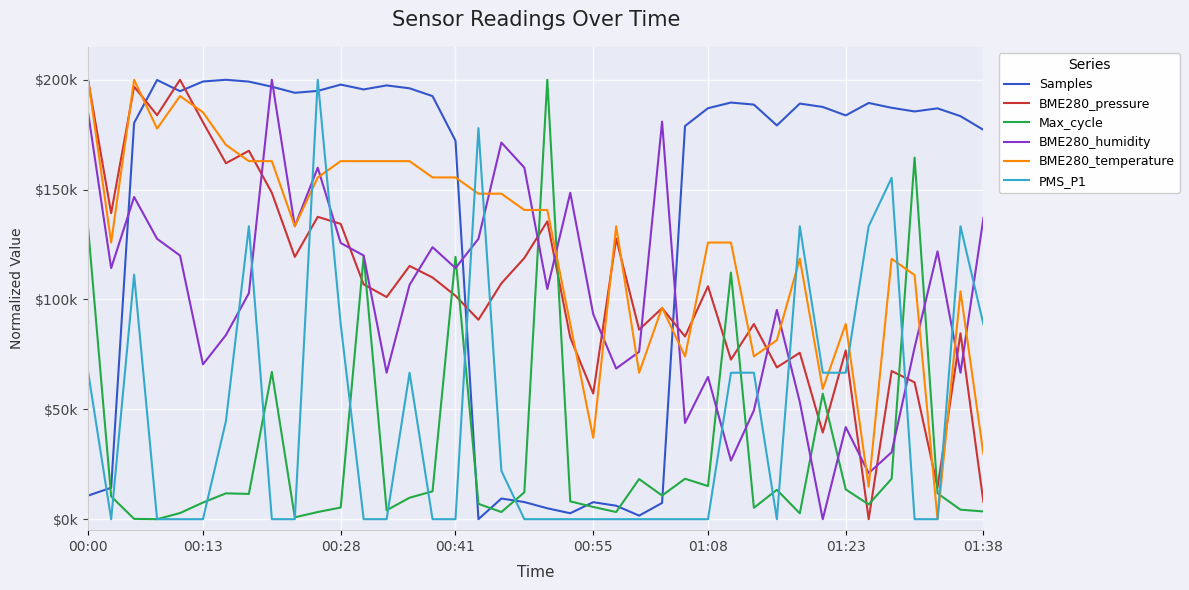

True or false: BME280_humidity has more than 2 interior local peaks.

True